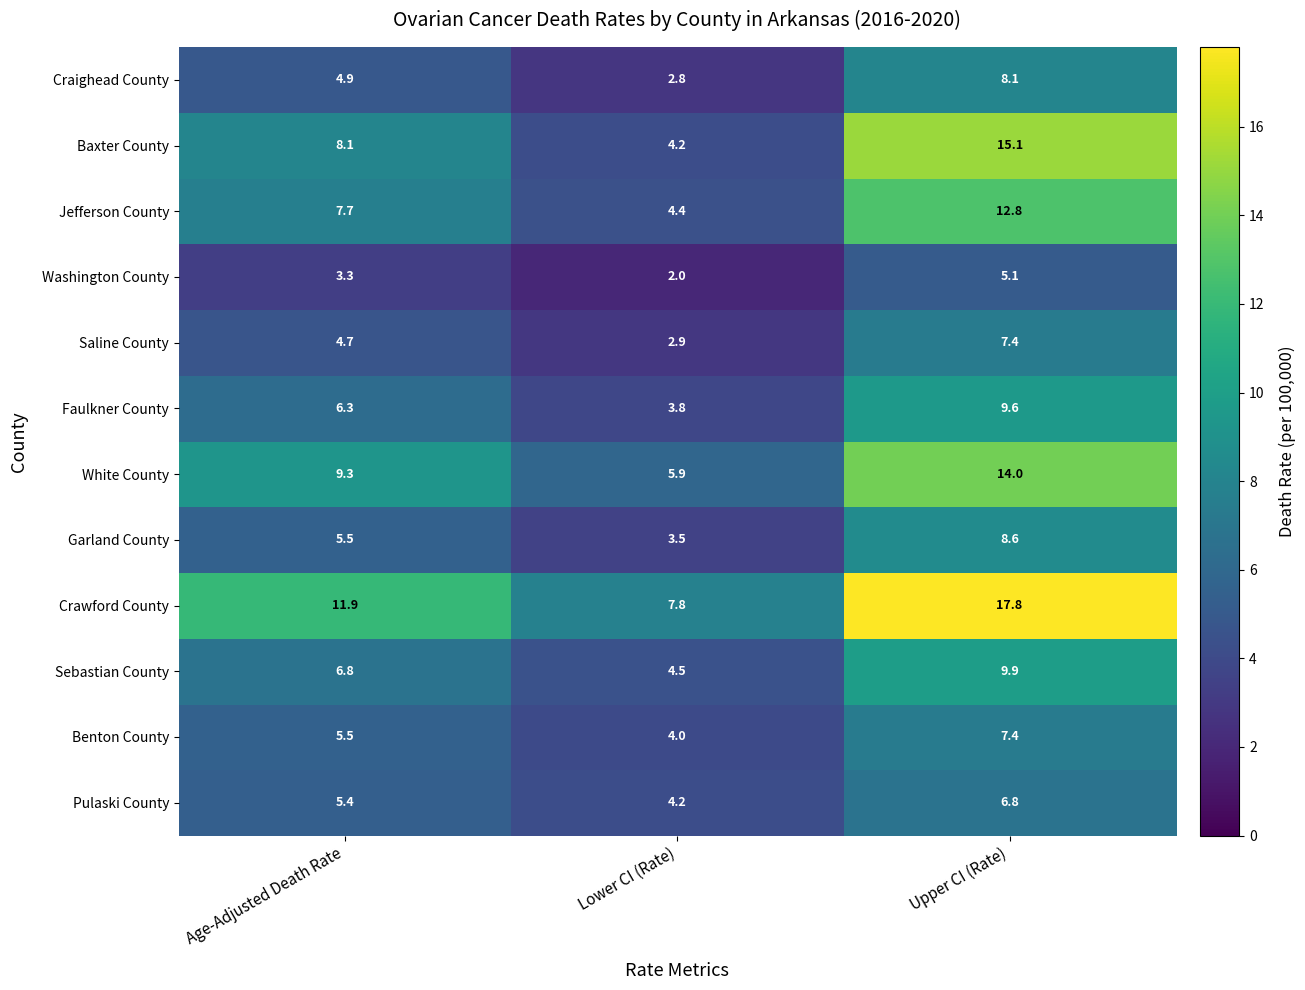

What is the difference between the Jefferson County values at Age-Adjusted Death Rate and Upper CI (Rate)?

5.1